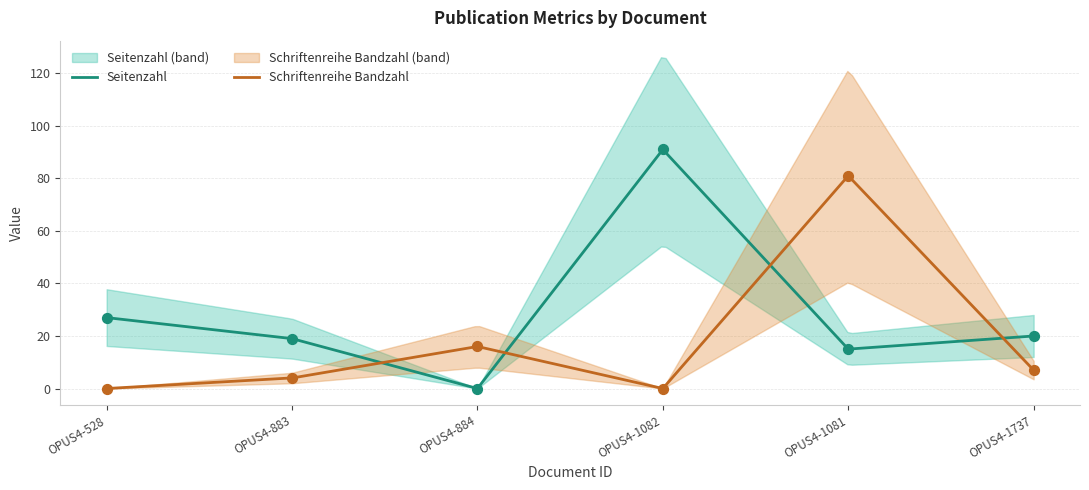

What is the total value across all series at OPUS4-883?

23